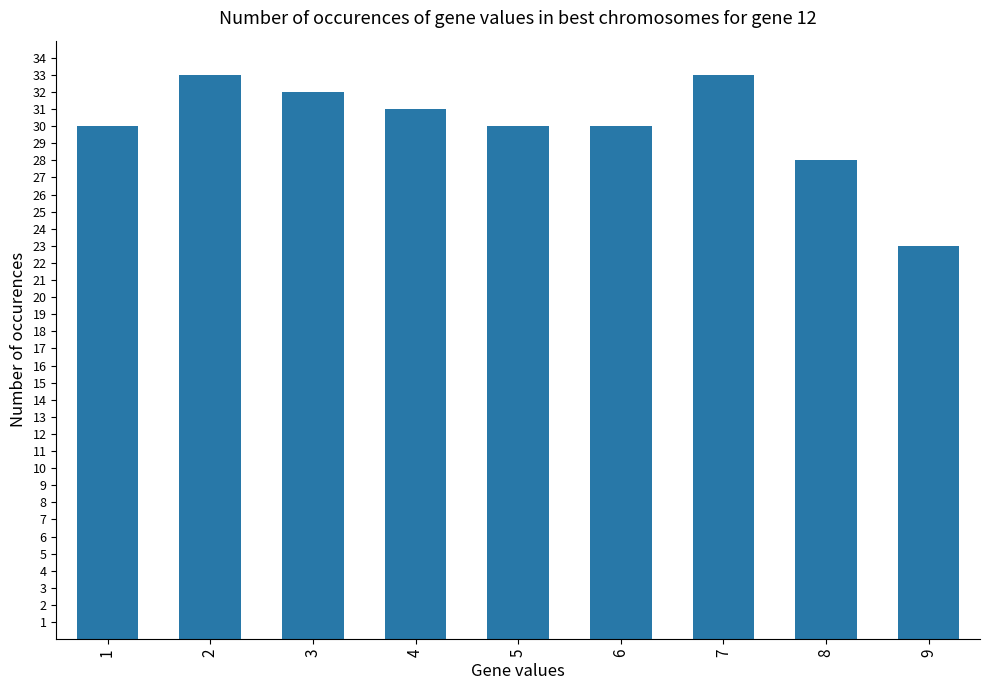

Reading left to right, what are all the values shown in this chart?

30	33	32	31	30	30	33	28	23